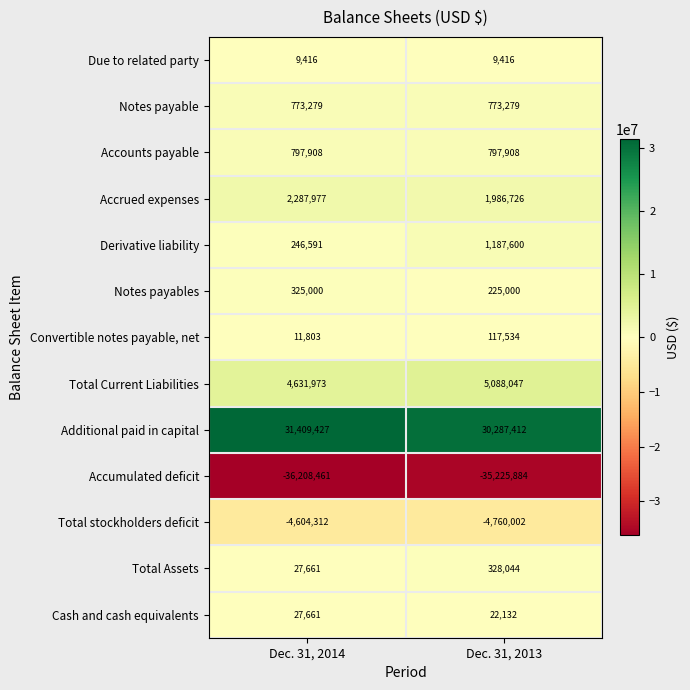

Rank the categories by Accrued expenses value from lowest to highest.

Dec. 31, 2013, Dec. 31, 2014